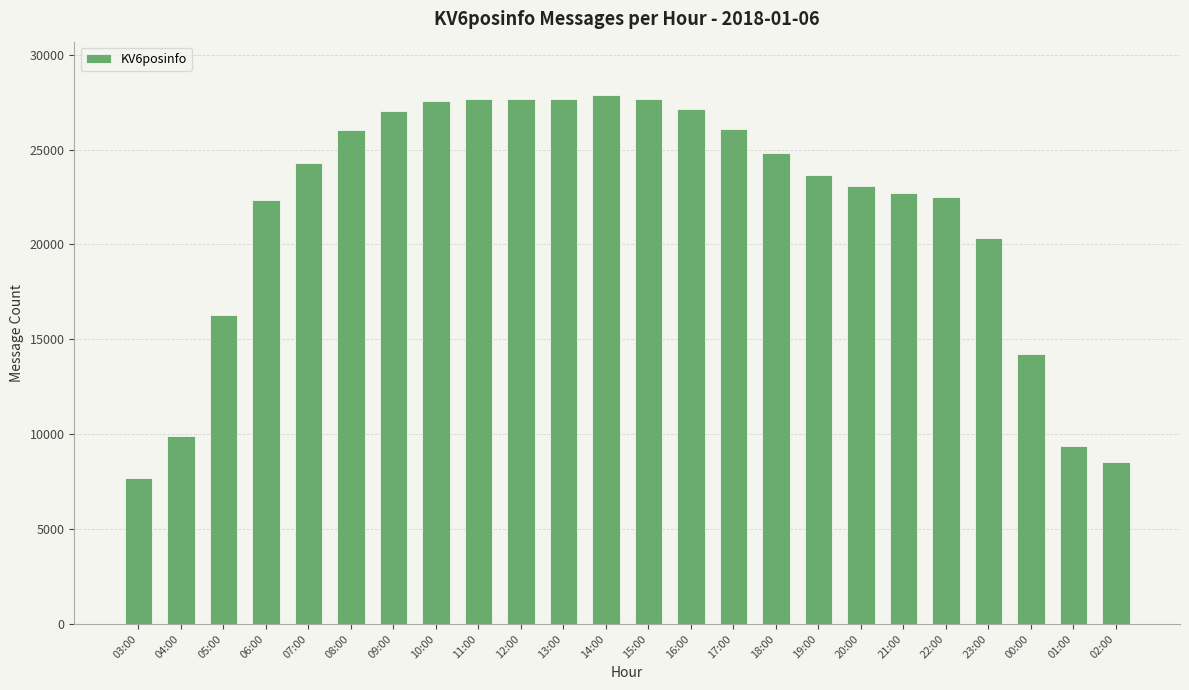

At which category does the chart reach its minimum across all series?

03:00